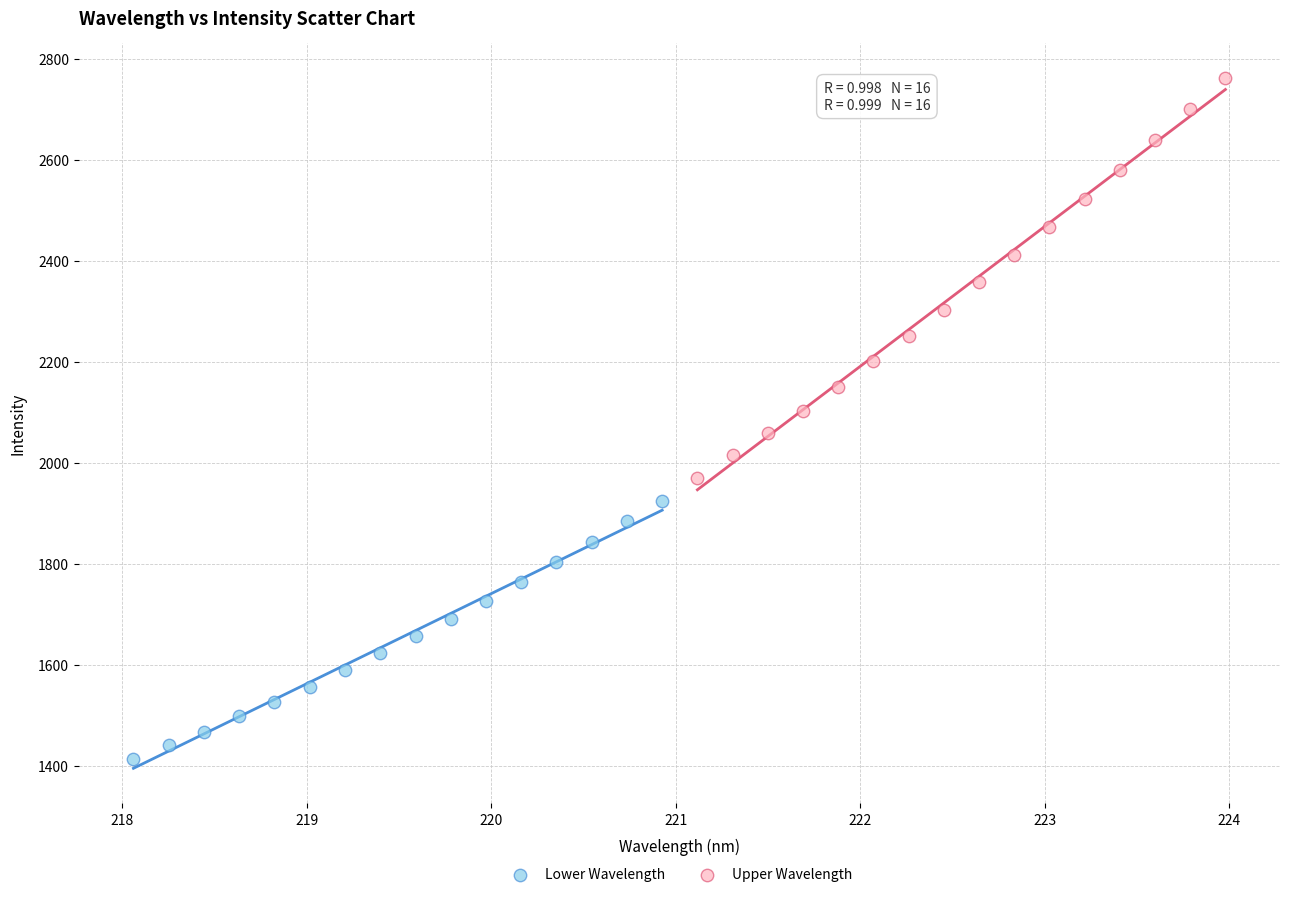

Which series has the largest Y range (max minus min)?

Upper Wavelength